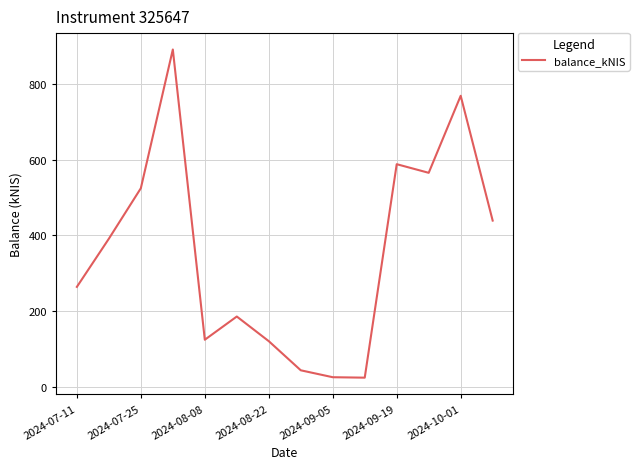

What is the minimum value shown in the chart?

25.4